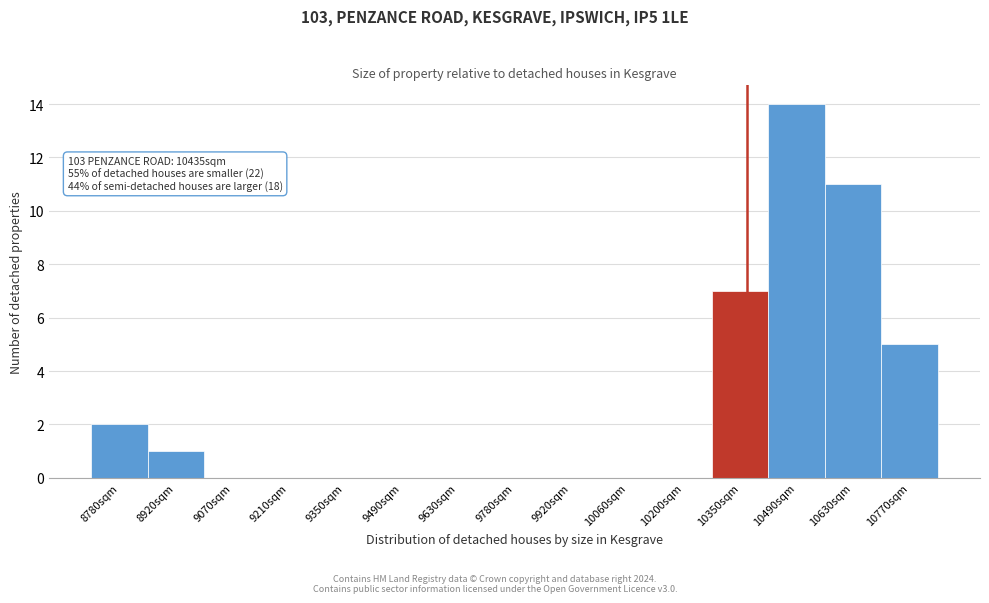

Reading left to right, list all the values displayed in this chart.

8780sqm=2	8920sqm=1	9070sqm=0	9210sqm=0	9350sqm=0	9490sqm=0	9630sqm=0	9780sqm=0	9920sqm=0	10060sqm=0	10200sqm=0	10350sqm=7	10490sqm=14	10630sqm=11	10770sqm=5